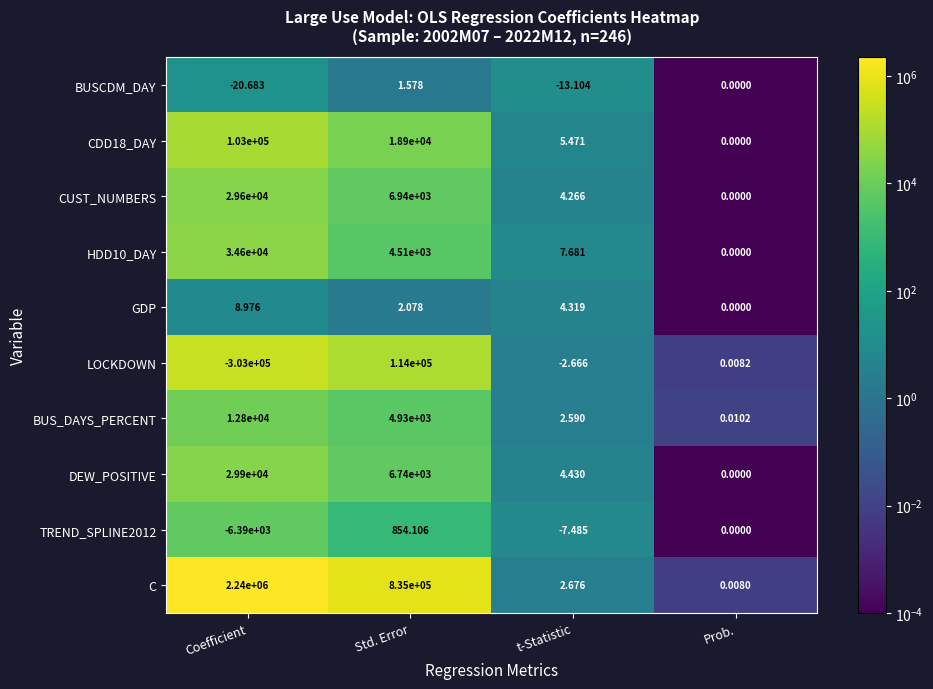

Which series has the largest total across all categories?

C